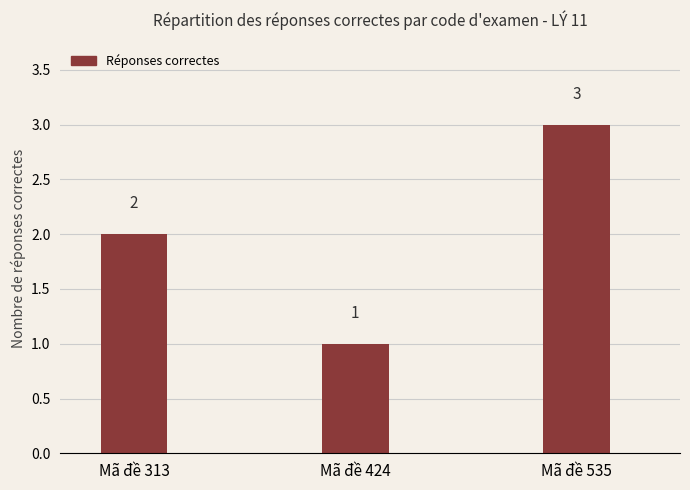

How many values are between 1 and 3?

3